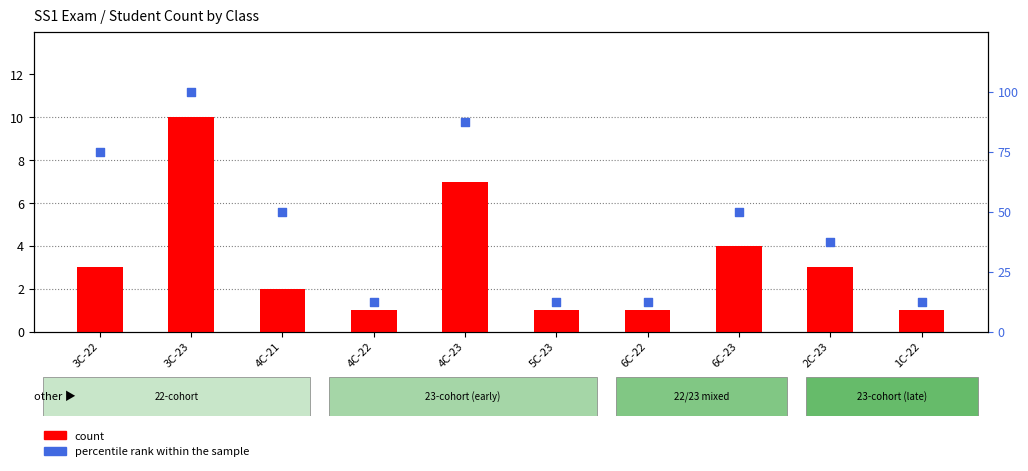

What is the total value across all series at 3C-22?

78.0